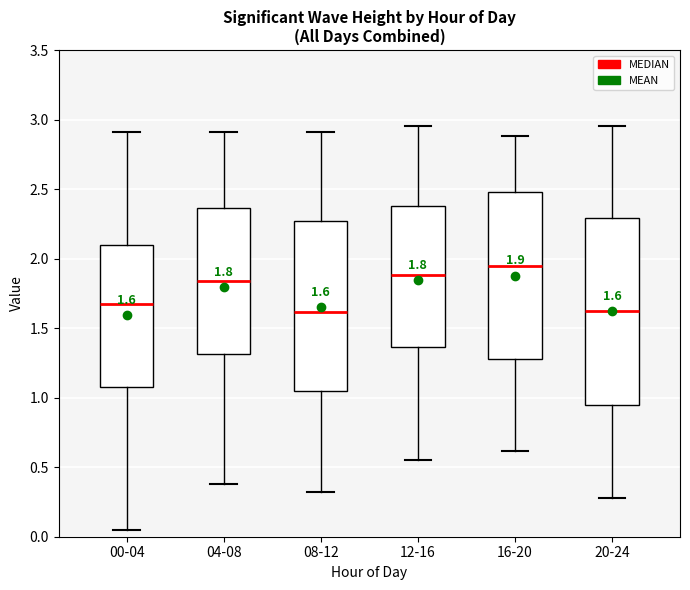

Which box's median line is the highest?

16-20